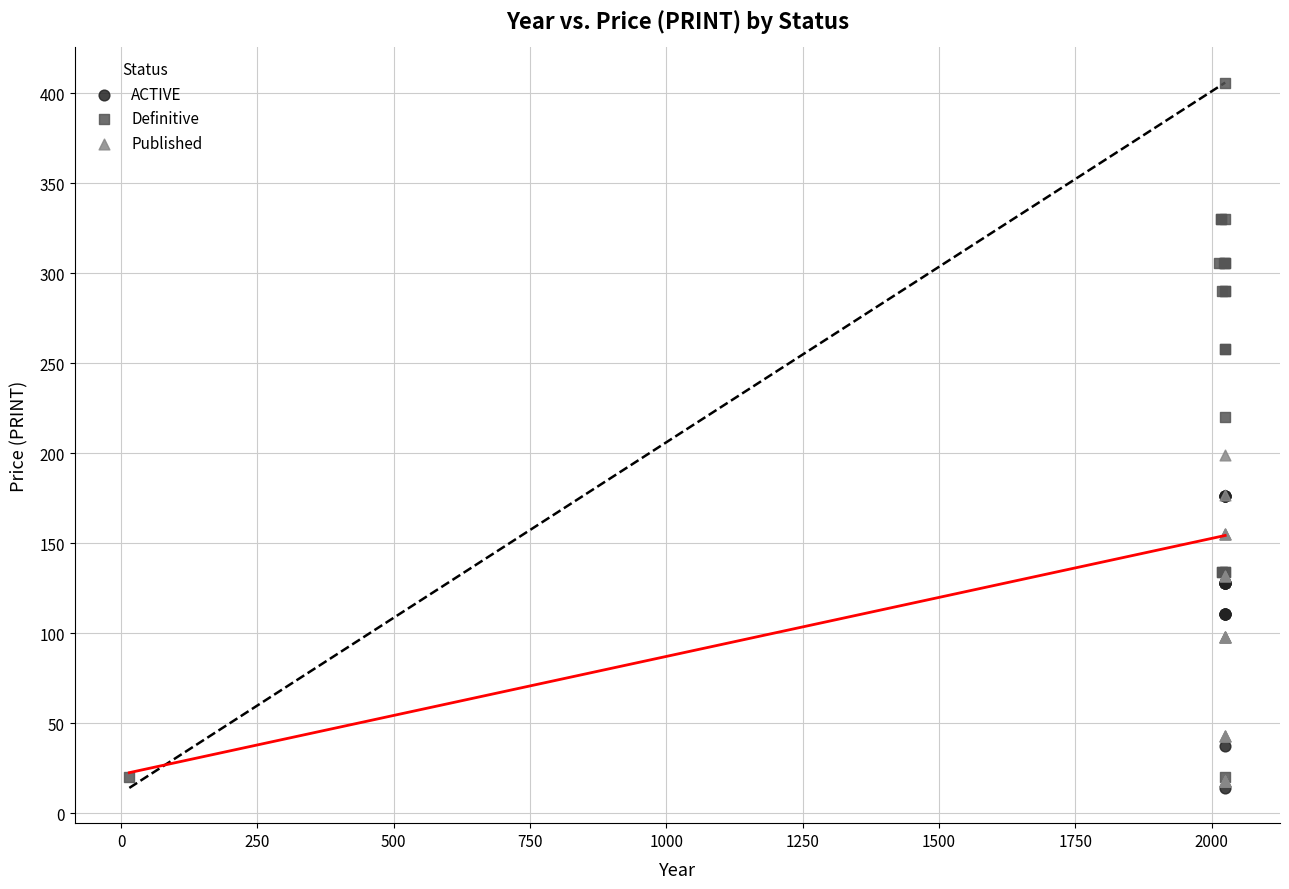

Which series reaches the minimum Y coordinate?

ACTIVE